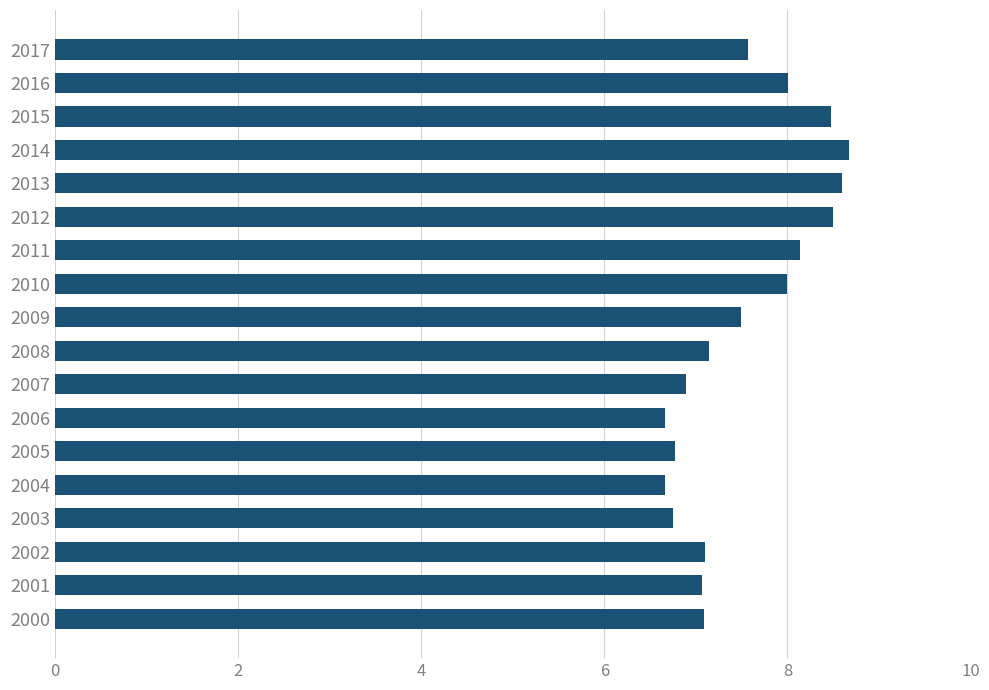

What is the minimum value shown in the chart?

6.7